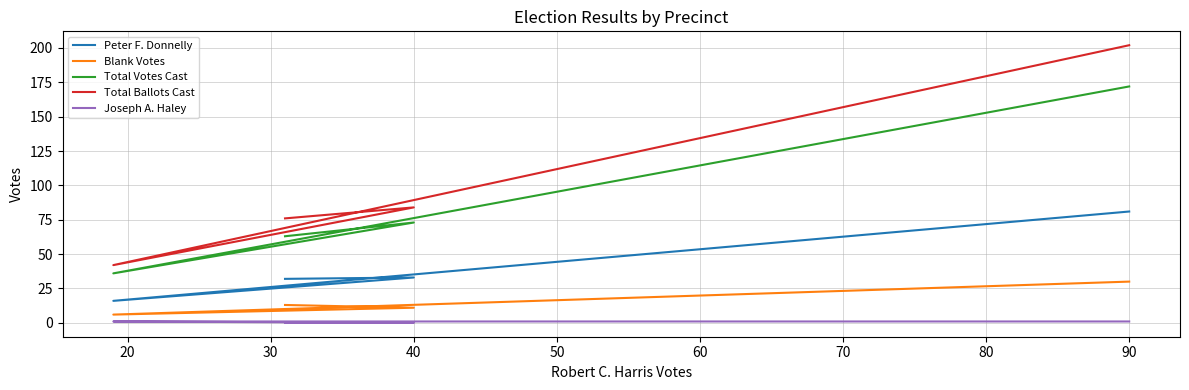

At how many categories does at least one series exceed 2?

4